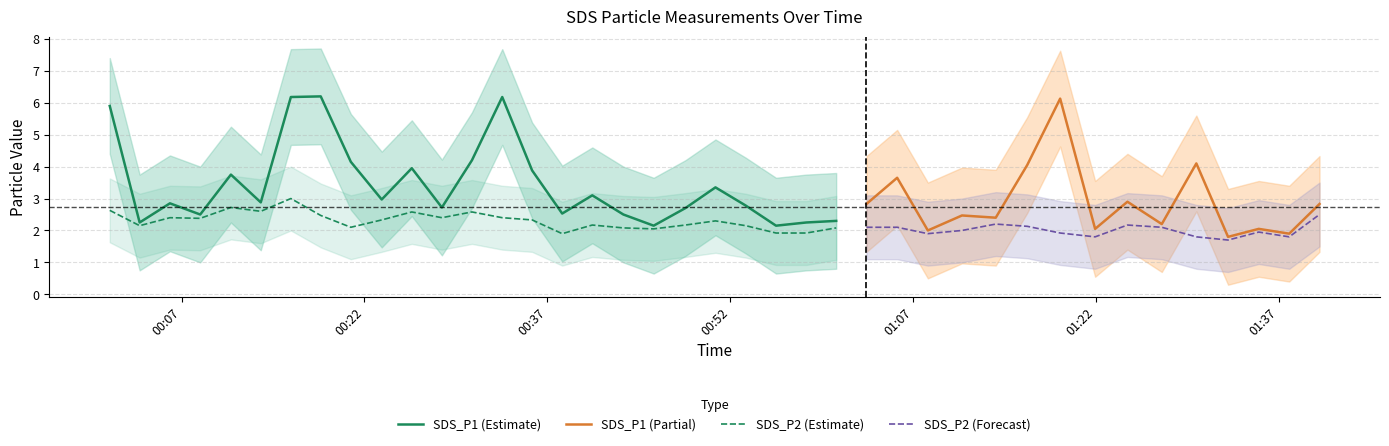

Reading left to right, transcribe all the data shown in this chart.

SDS_P1: 0=5.9	1=2.2	2=2.9	3=2.5	4=3.8	5=2.9	6=6.2	7=6.2	8=4.2	9=3.0	10=4.0	11=2.7	12=4.2	13=6.2	14=3.9	15=2.5	16=3.1	17=2.5	18=2.1	19=2.7	20=3.4	21=2.8	22=2.1	23=2.2	24=2.3	25=2.8	26=3.6	27=2.0	28=2.5	29=2.4	30=4.0	31=6.1	32=2.0	33=2.9	34=2.2	35=4.1	36=1.8	37=2.0	38=1.9	39=2.8
SDS_P2: 0=2.6	1=2.1	2=2.4	3=2.4	4=2.7	5=2.6	6=3.0	7=2.5	8=2.1	9=2.3	10=2.6	11=2.4	12=2.6	13=2.4	14=2.3	15=1.9	16=2.2	17=2.1	18=2.0	19=2.2	20=2.3	21=2.1	22=1.9	23=1.9	24=2.1	25=2.1	26=2.1	27=1.9	28=2.0	29=2.2	30=2.1	31=1.9	32=1.8	33=2.2	34=2.1	35=1.8	36=1.7	37=1.9	38=1.8	39=2.5